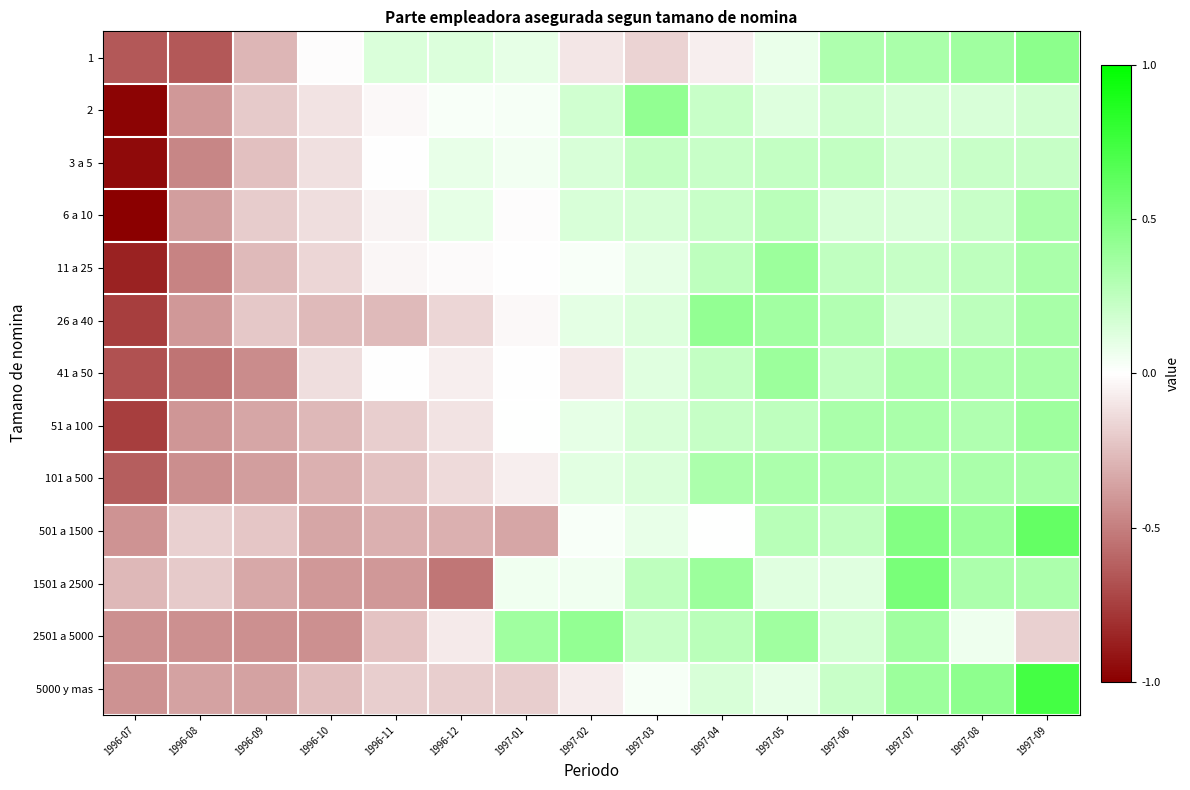

Which label corresponds to the largest value in the chart?

1997-09